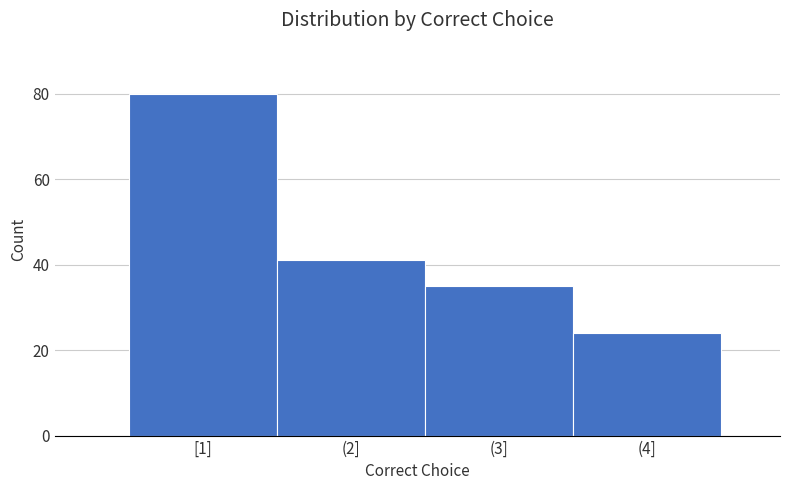

Reading left to right, list all the values displayed in this chart.

[1]=80	(2]=41	(3]=35	(4]=24